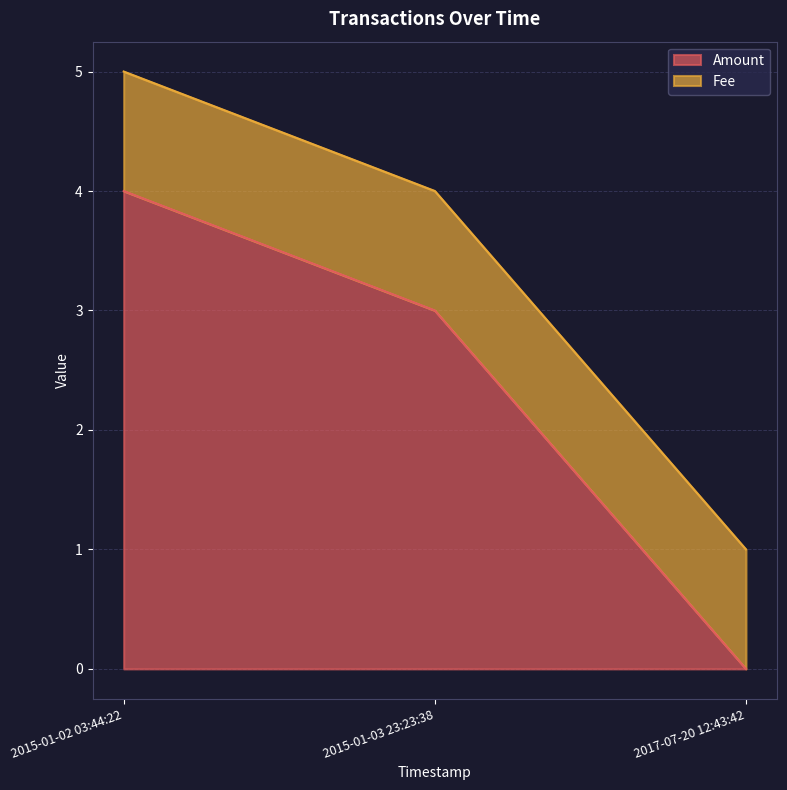

What is the spread (max minus min) of values at 2015-01-02 03:44:22?

3